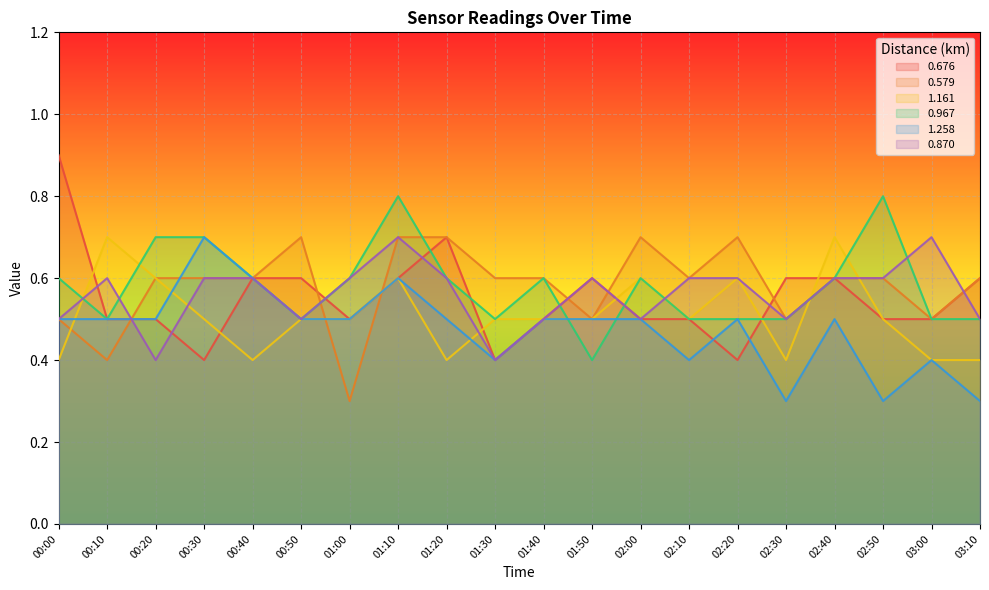

Which series has the largest range (max minus min)?

0.676